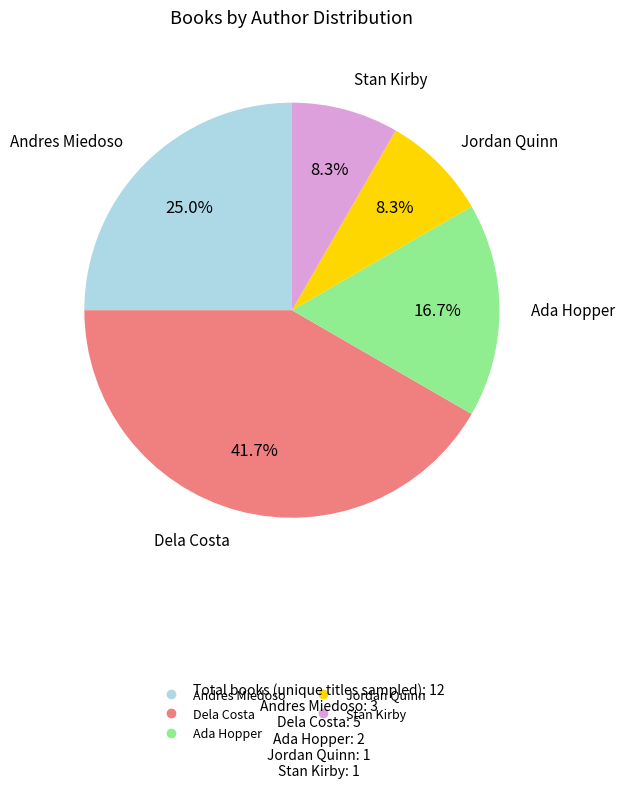

Does any single category account for the majority?

No